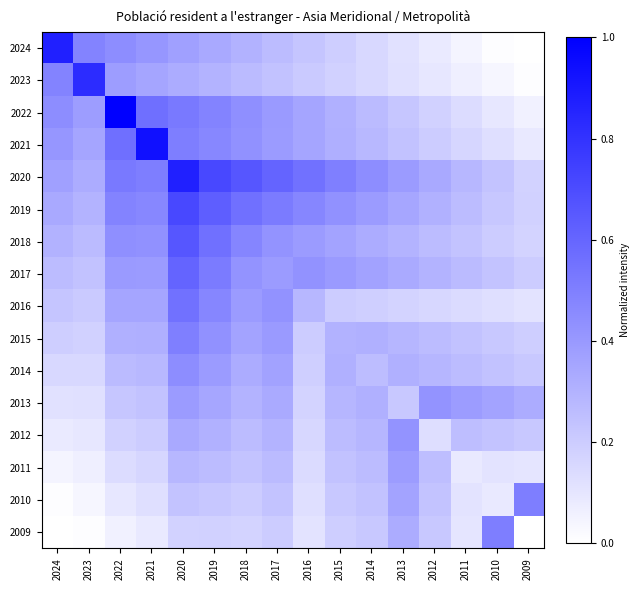

Which label corresponds to the smallest value in the chart?

2009